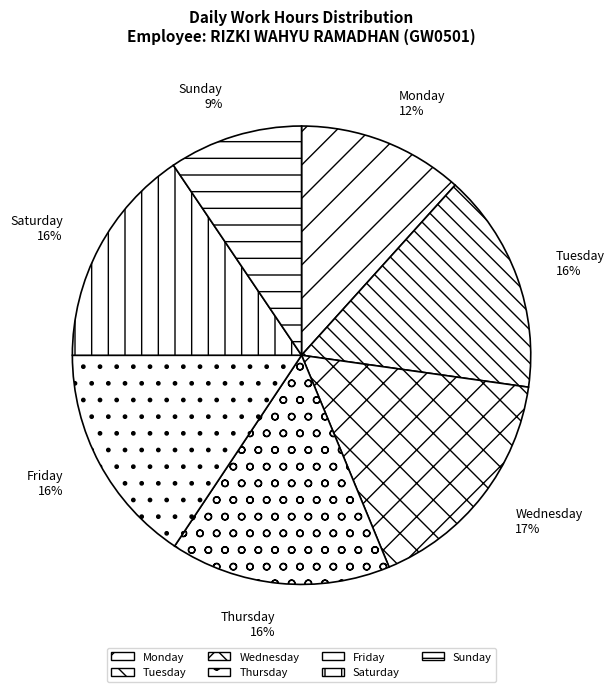

Between Wednesday and Saturday, which is larger?

Wednesday